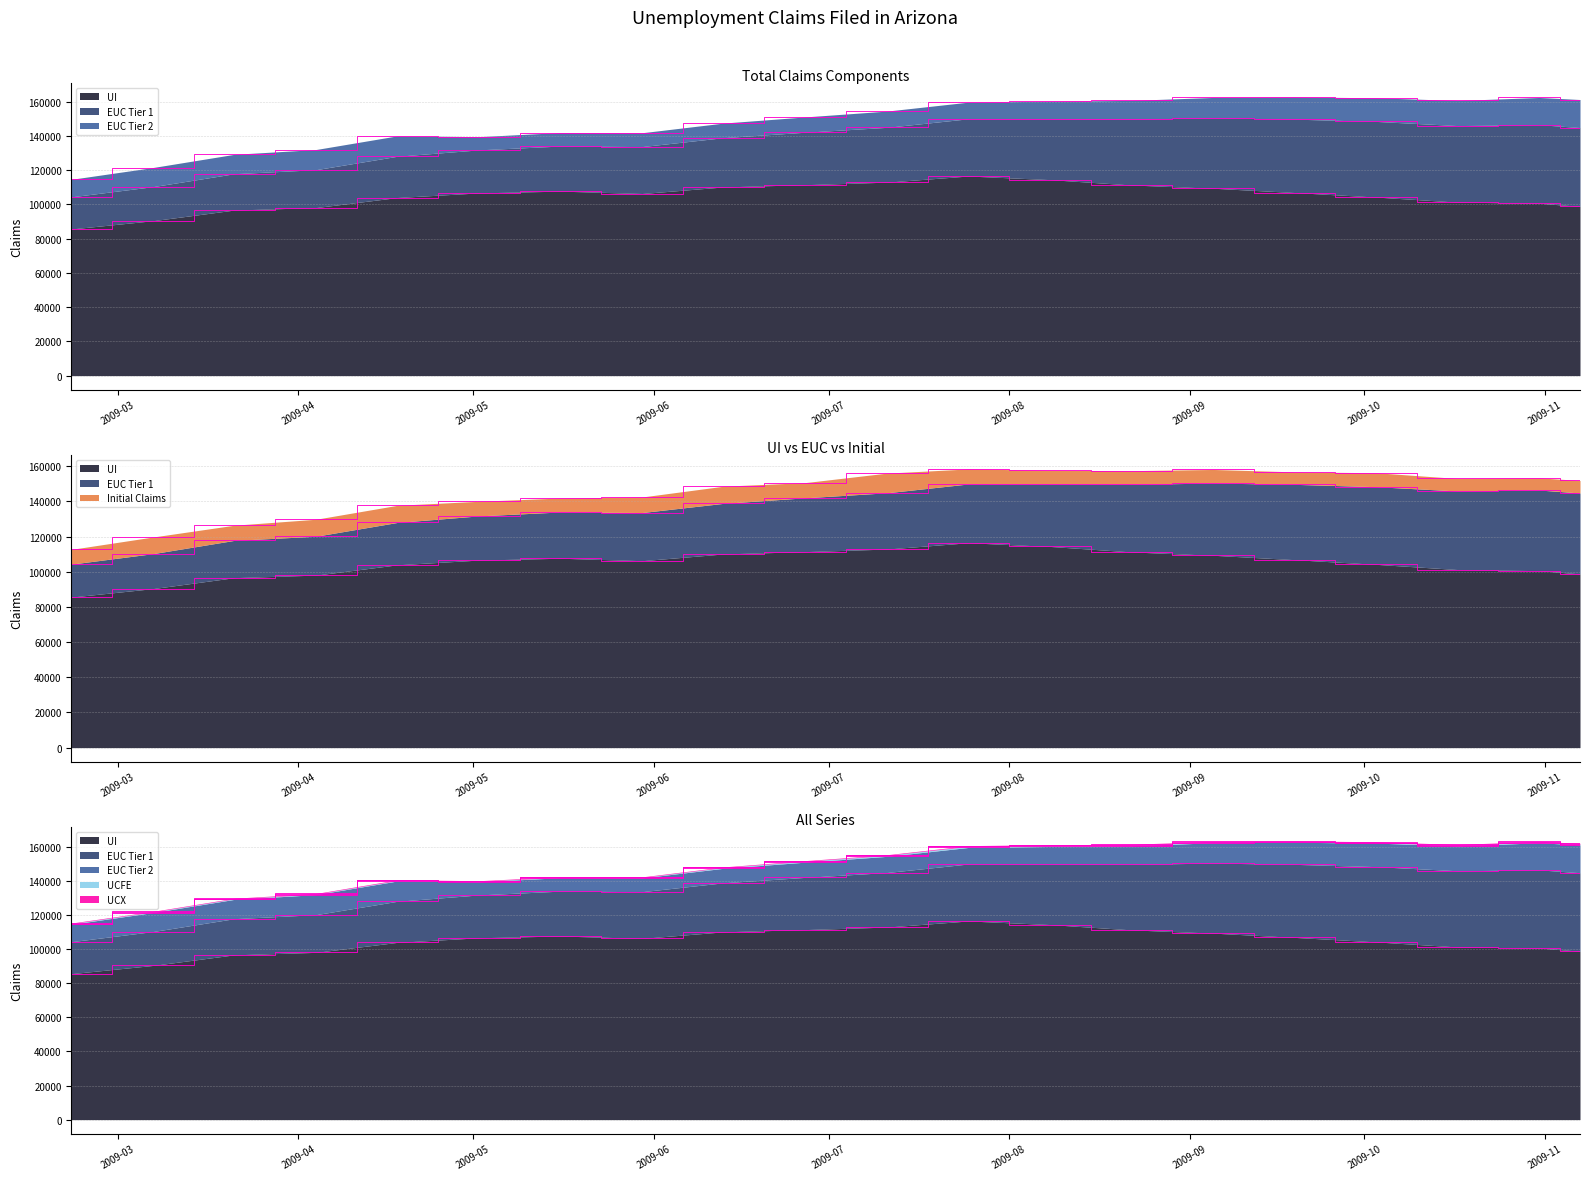

What is the label of the 8th point from the left?

2009-05-30